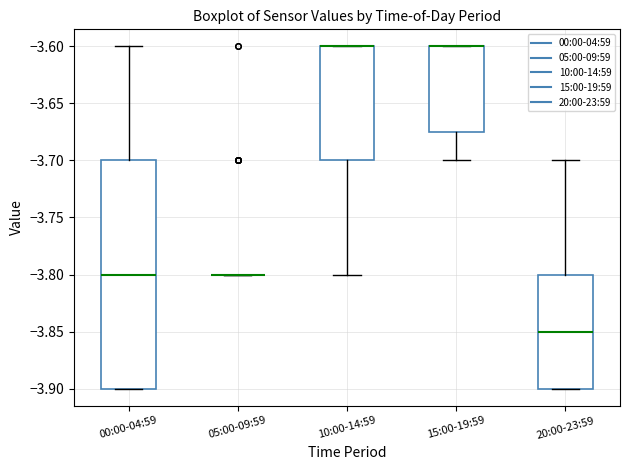

Where is the lower edge of the box for 15:00-19:59 on the y-axis? The values are not printed on the chart, so give them approximately, as read against the axis.

-3.675